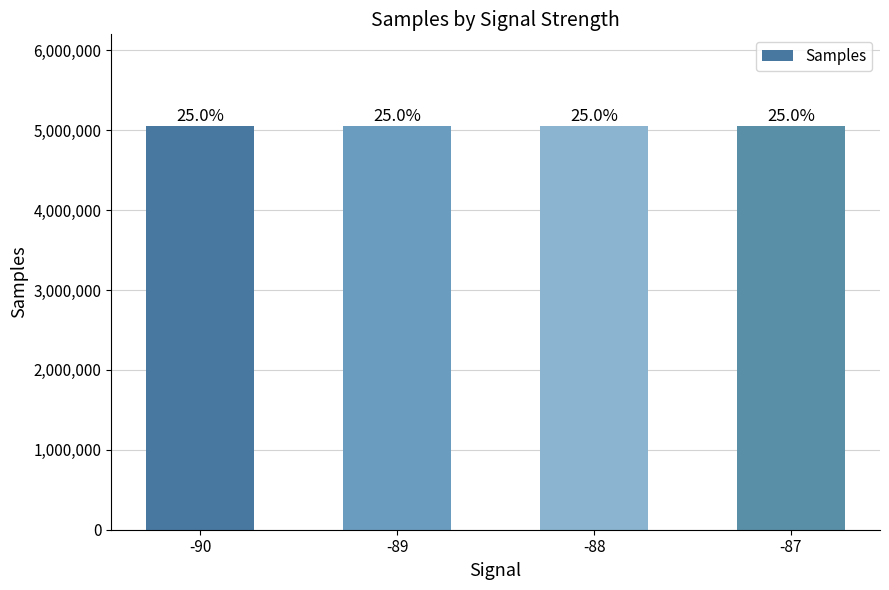

What is the smallest value displayed?

5046900